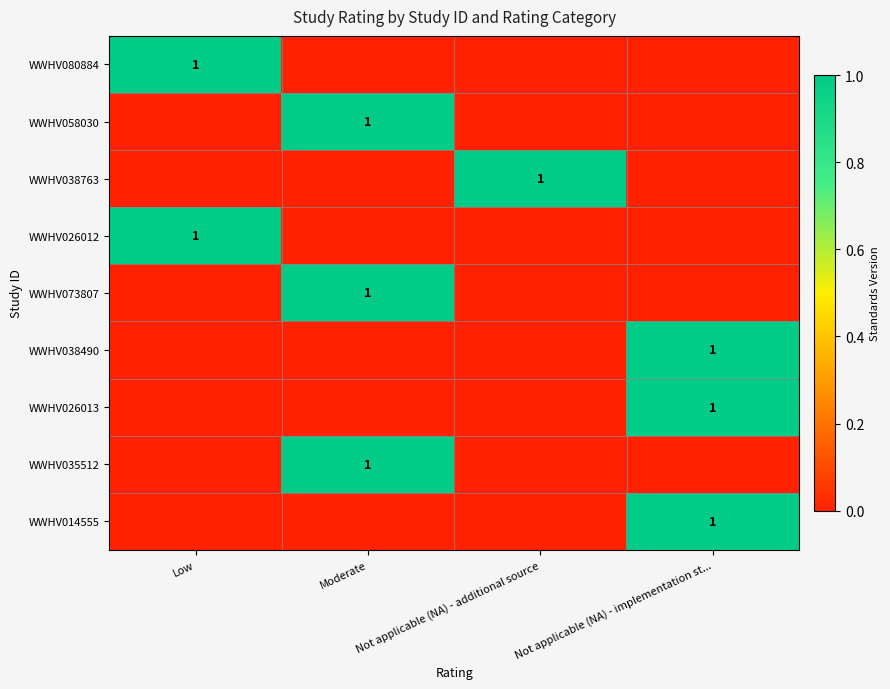

The value of WWHV014555 at Not applicable (NA) - implementation st... is 1. True or false?

True